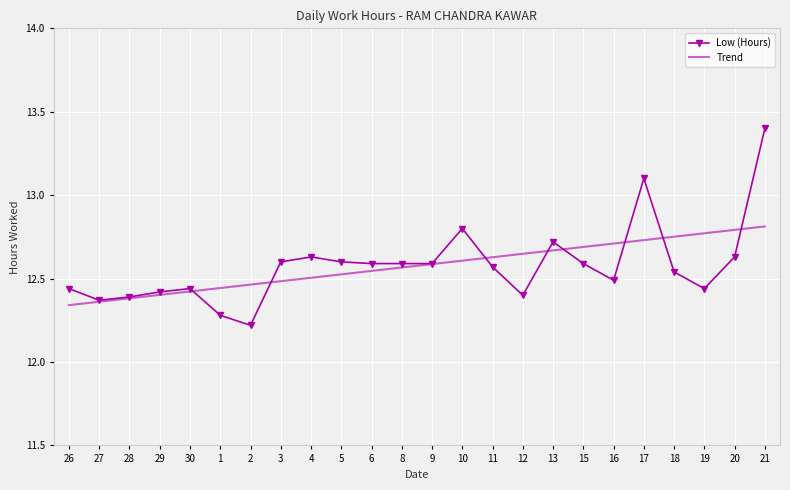

True or false: Low (Hours) has more than 1 points higher than both neighbors.

True